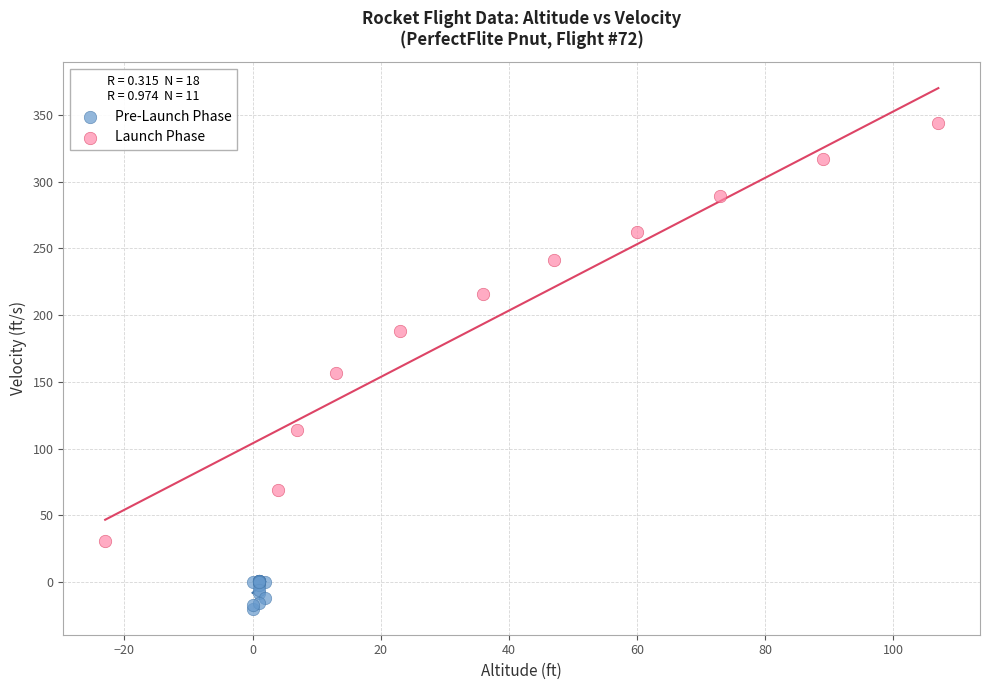

Which series reaches the minimum Y coordinate?

Pre-Launch Phase